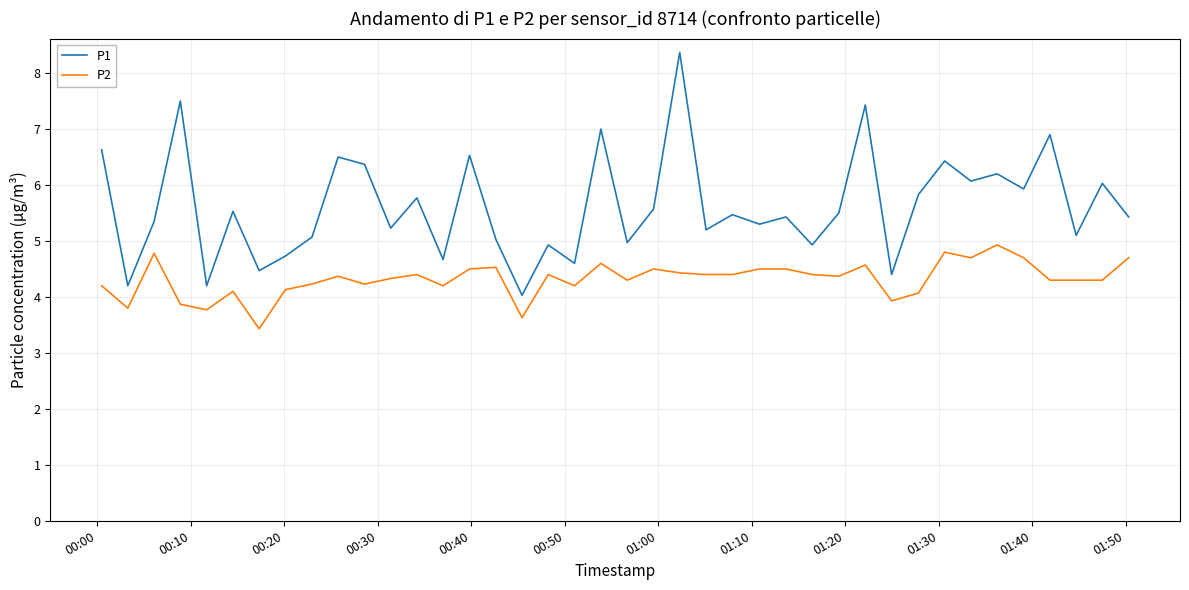

Rank the series by their average value, from highest to lowest.

P1, P2